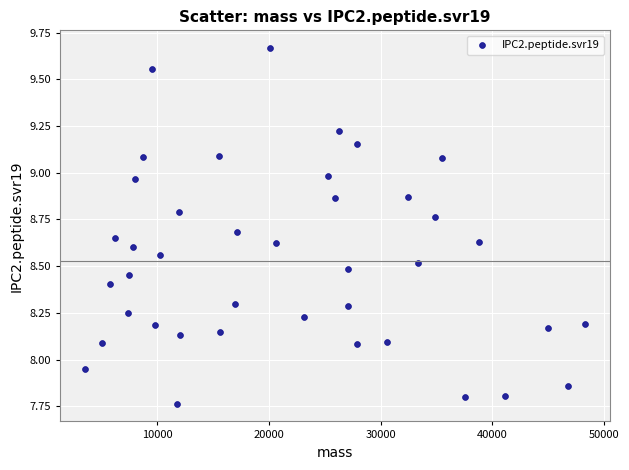

What is the range of X values (max minus min)?

44733.1